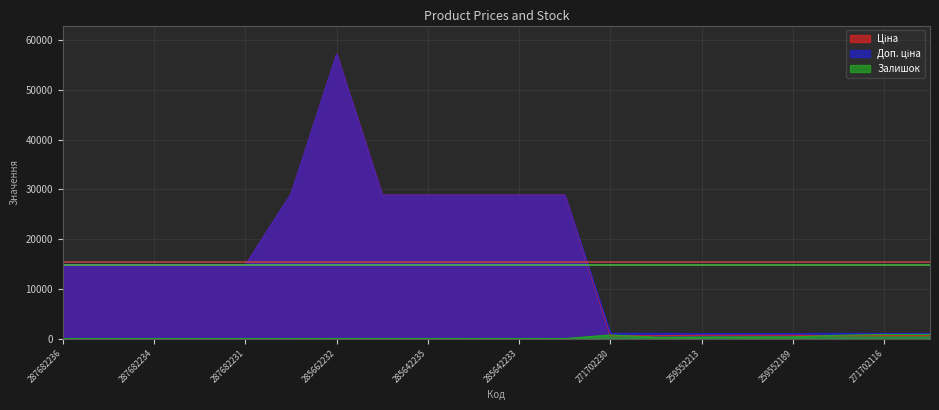

What is the maximum value for Доп. ціна?

57258.0